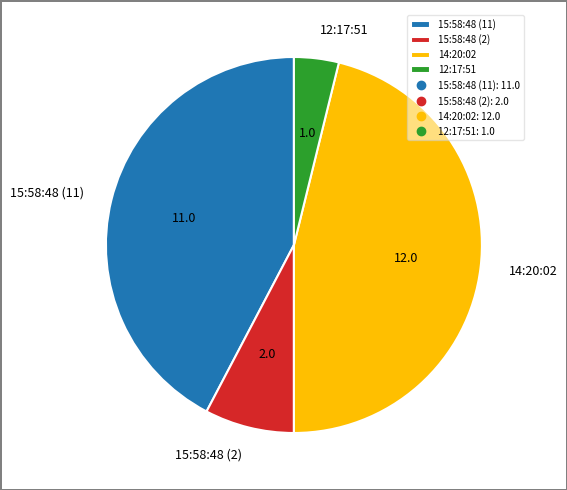

Between 14:20:02 and 15:58:48 (2), which is larger?

14:20:02